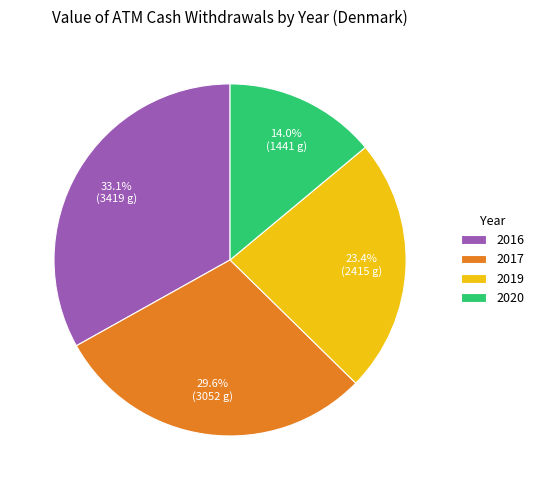

What is the smallest slice in the pie chart?

2020